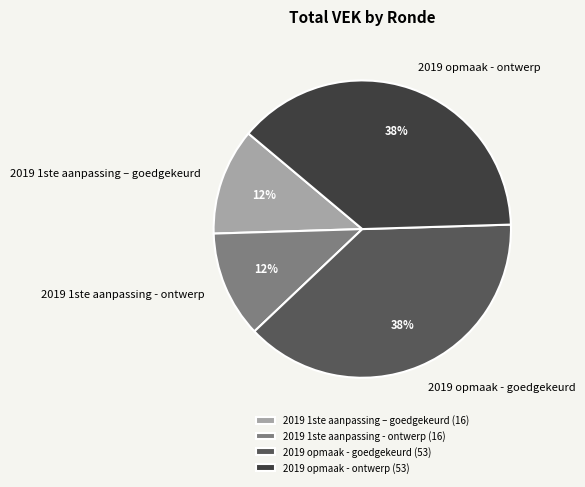

How many slices are in this pie chart?

4